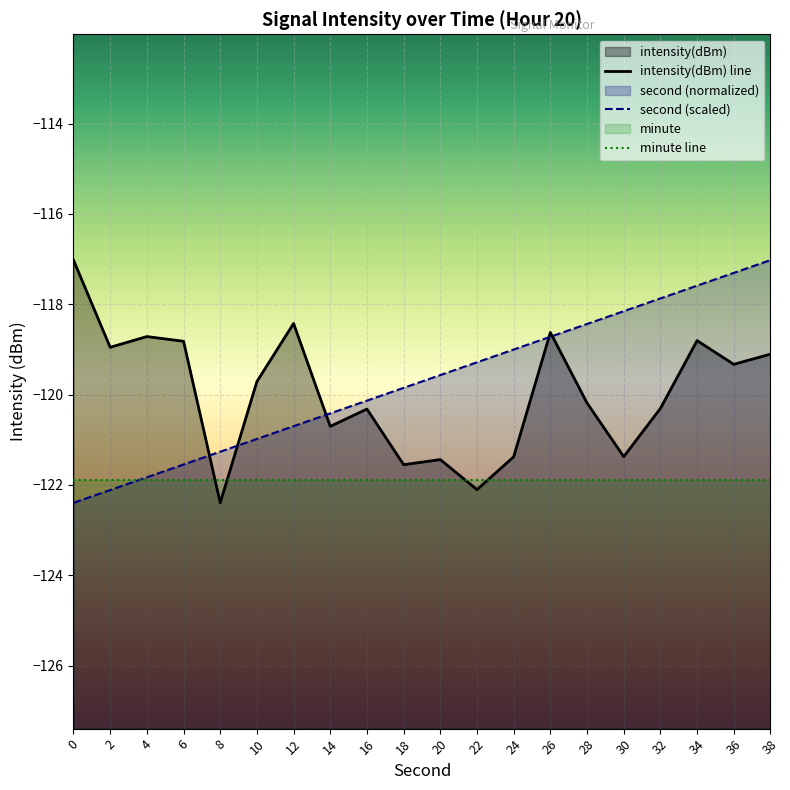

What is the value of the intensity(dBm) line point at the 6th from the left?

-119.7